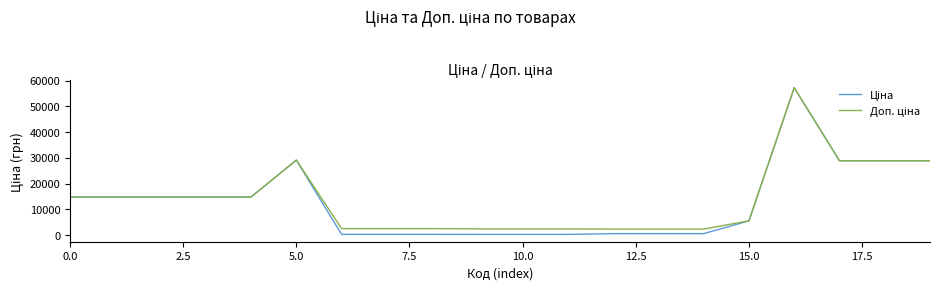

Does the chart have visible grid lines?

No